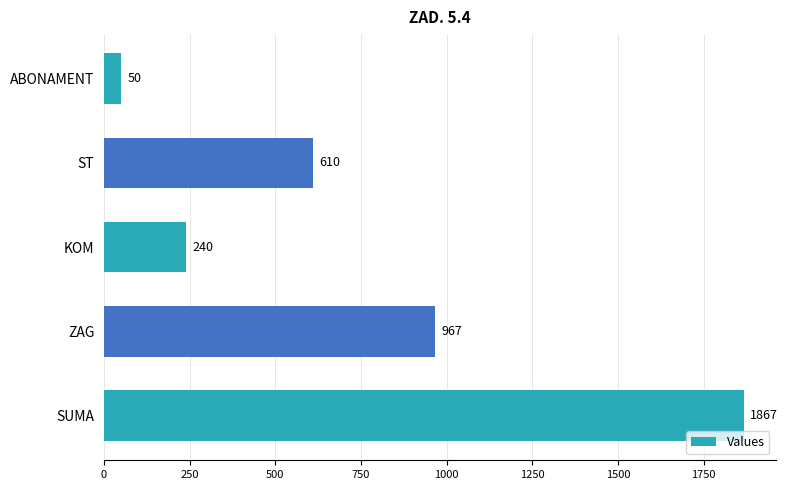

Where is the data nearest to the value 958?

ZAG